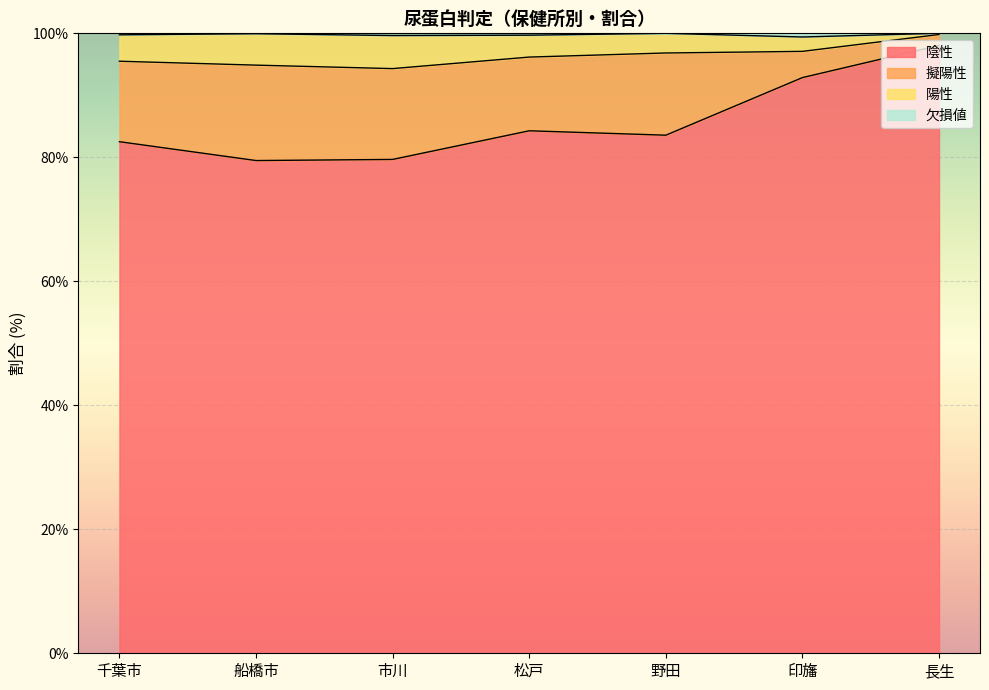

Between 船橋市 and 千葉市, which is larger?

千葉市